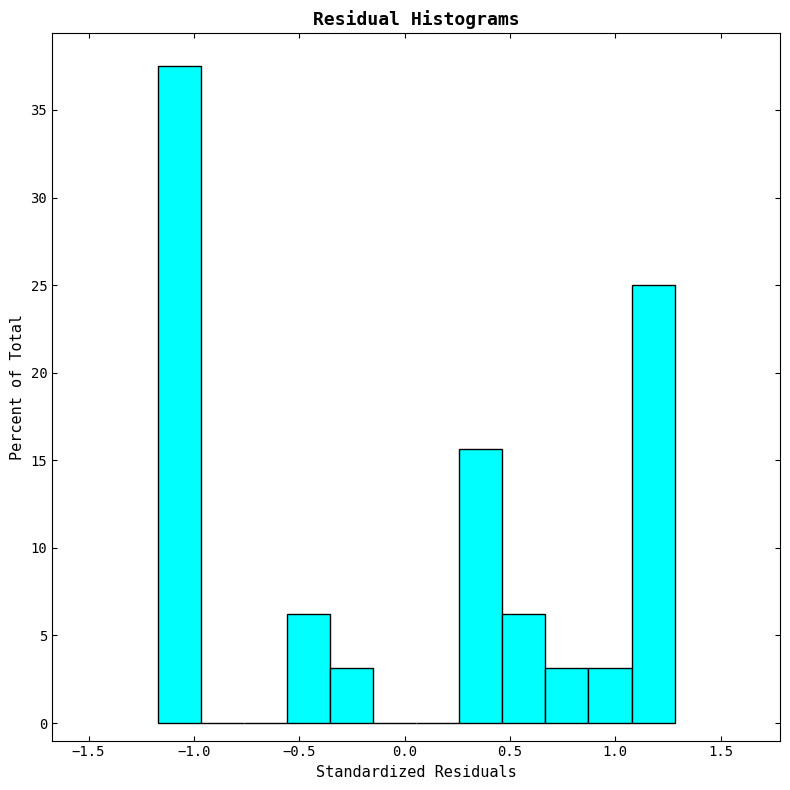

What is the height of the bar covering 0.65 to 0.85 on the x-axis? Neither the bar edges nor the heights are printed on the chart, so give them approximately, as read against the axes.

3.0